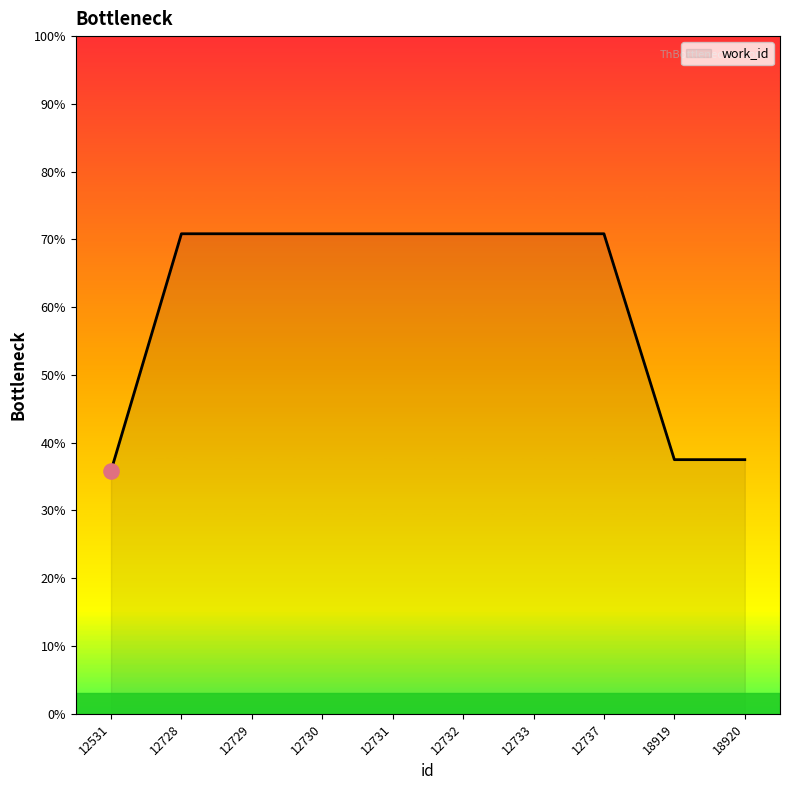

Which has a higher value, 12731 or 12737?

12731